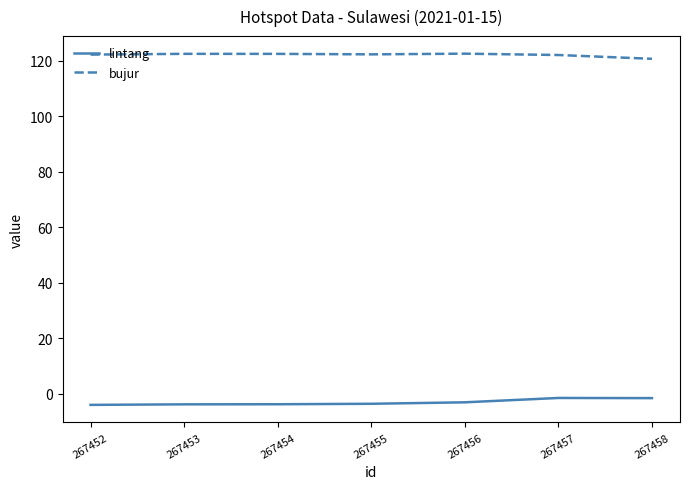

True or false: lintang and bujur intersect in this chart.

False